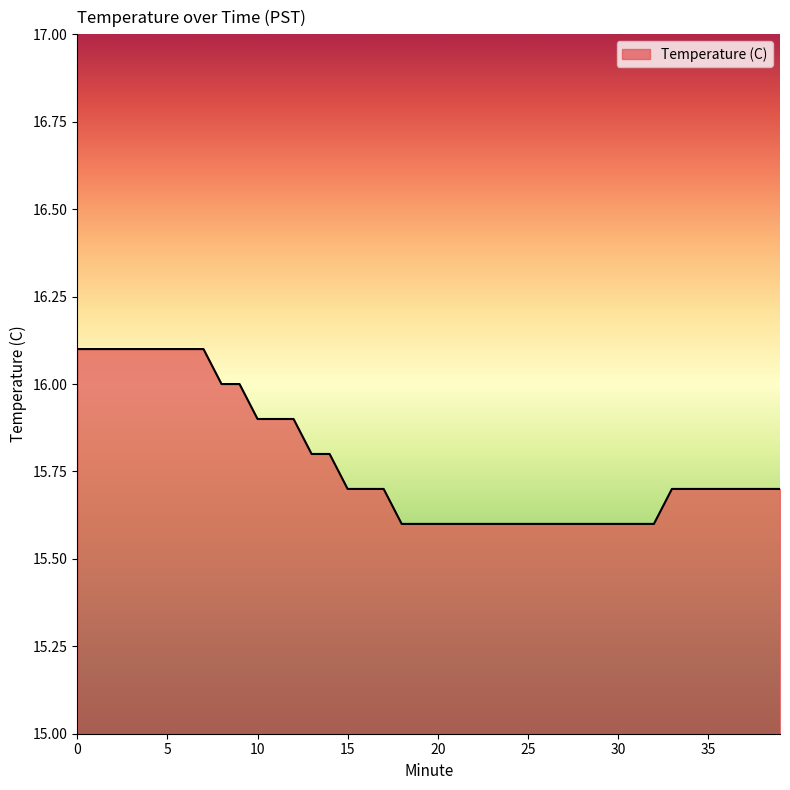

What is the minimum value shown in the chart?

15.6